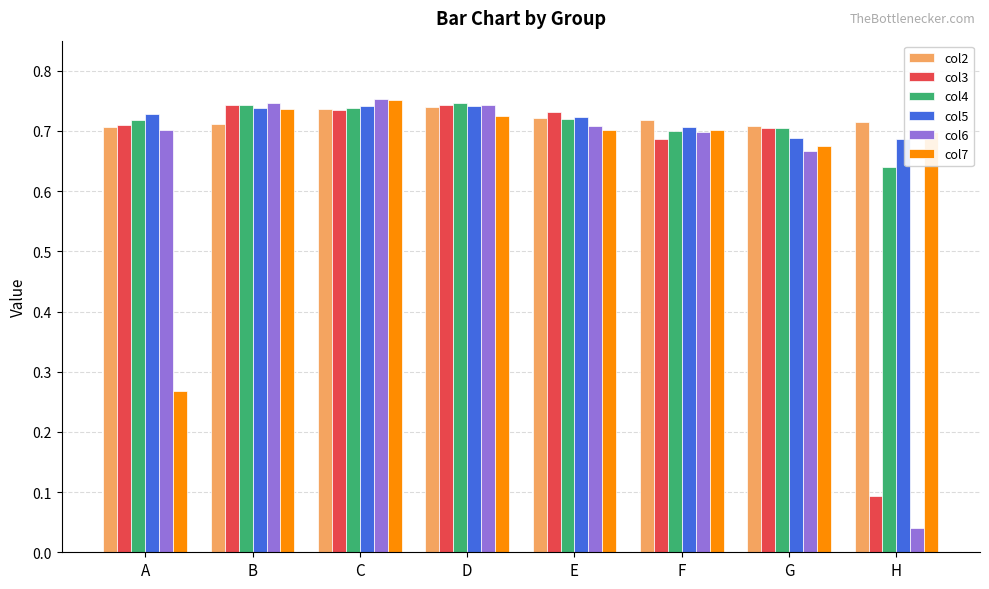

Is the value of col5 at G greater than the value of col3 at A?

No